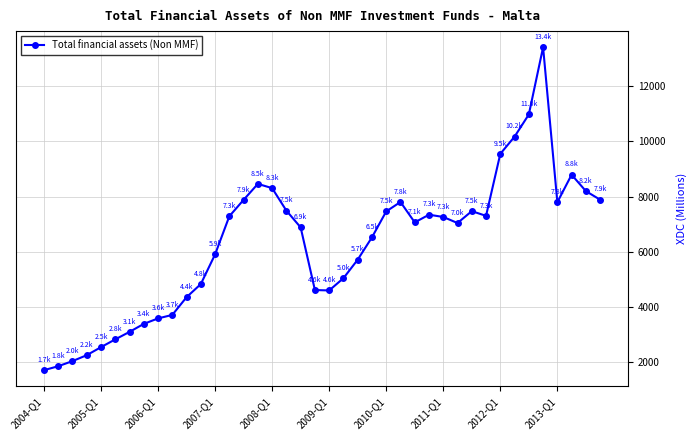

What is the average value?

6258.7